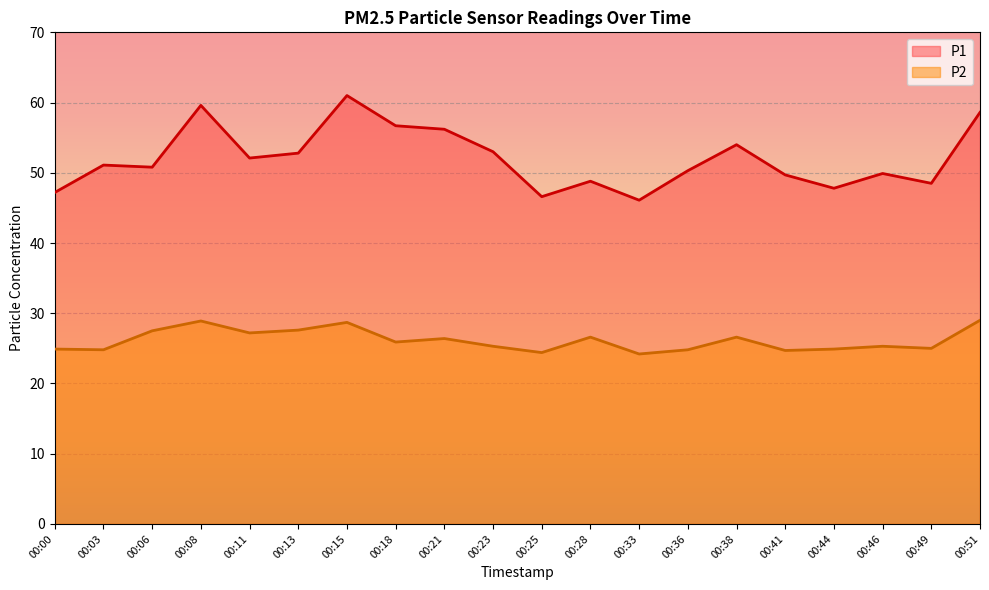

At which label does P1 first exceed 51?

00:03